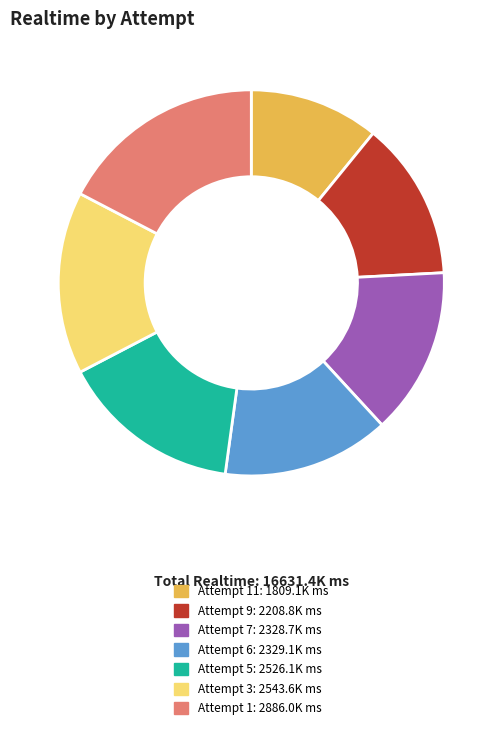

Is there any slice that represents more than half of the pie?

No